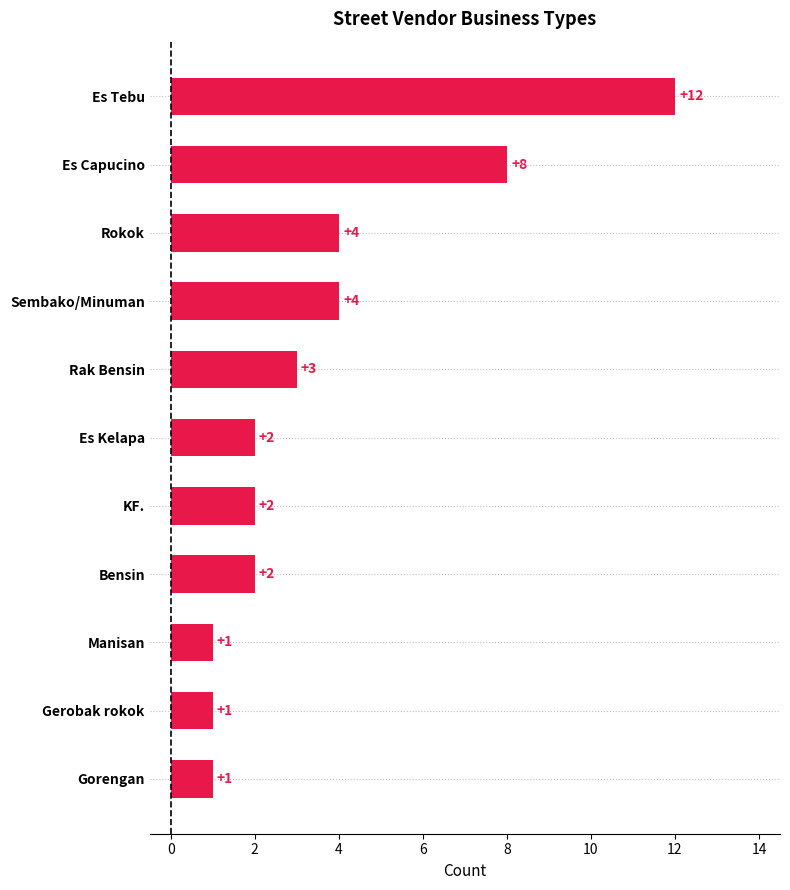

Are the bars grouped side by side (vs. stacked)?

No